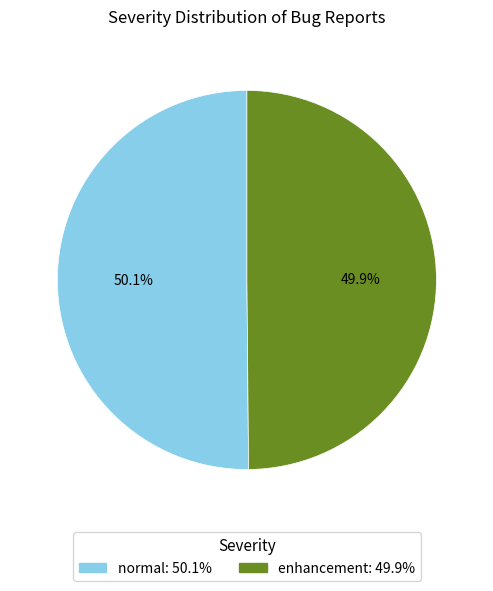

True or false: normal accounts for 45% of the total.

False